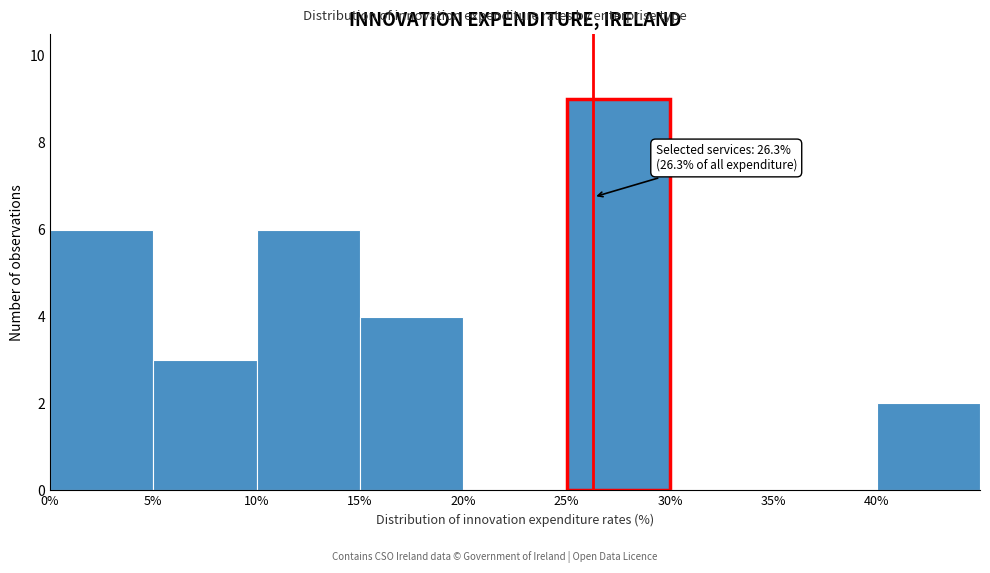

Which range on the x-axis has the tallest bar?

25 to 30